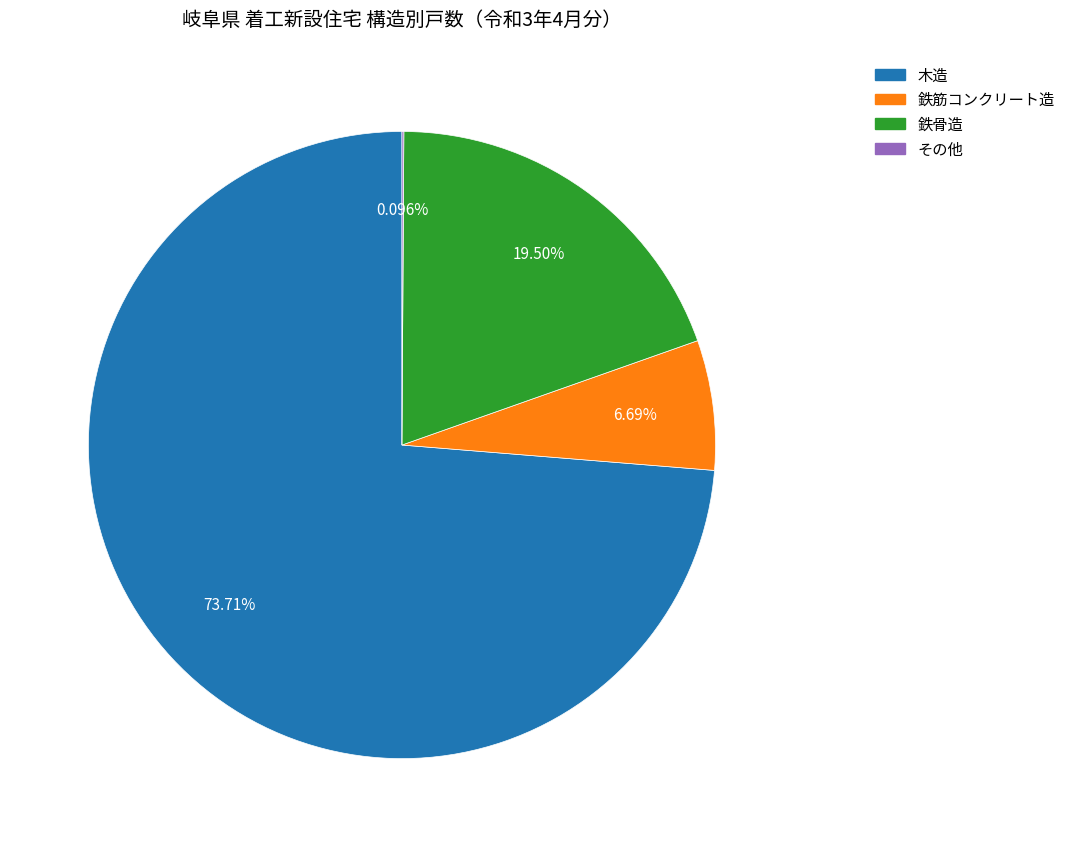

Does any single category account for the majority?

Yes